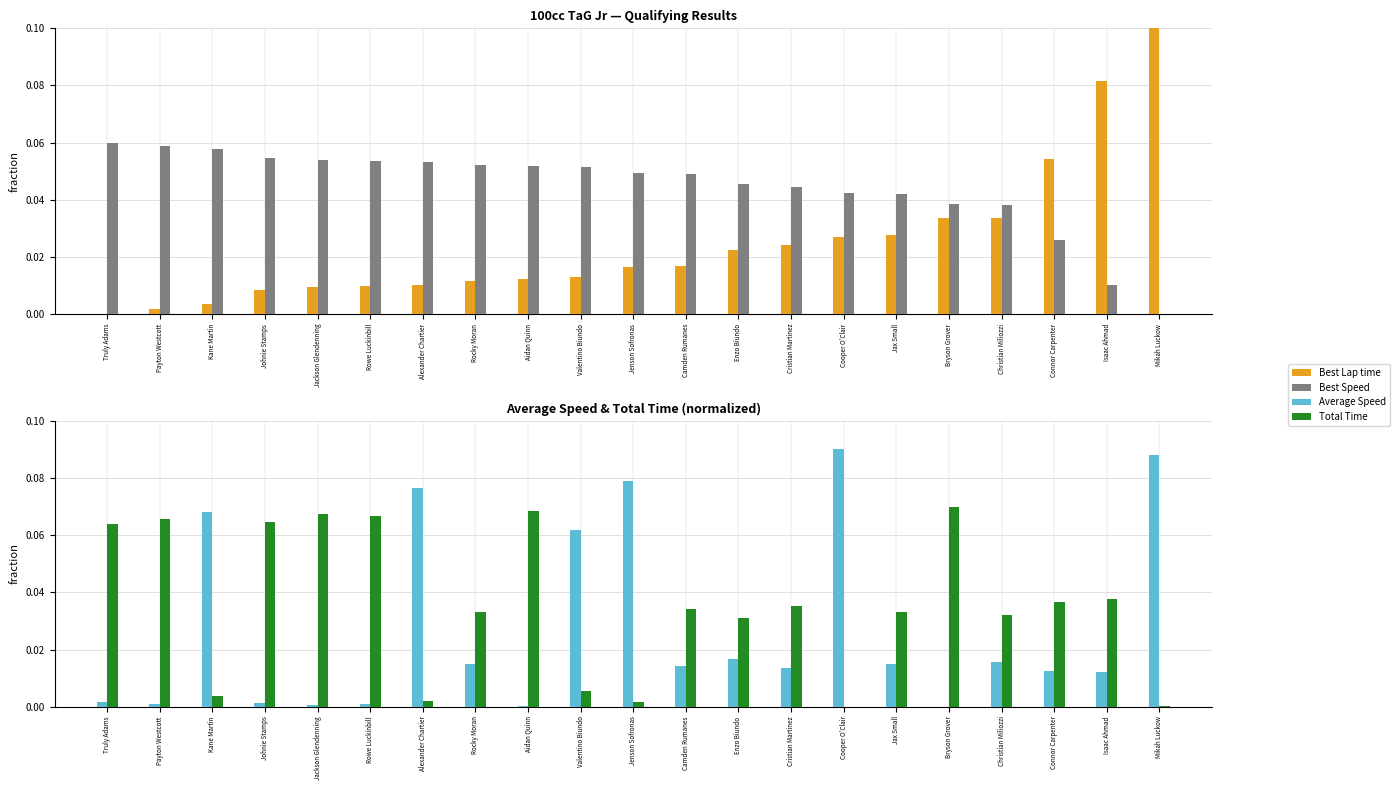

Does the chart contain stacked bars?

No